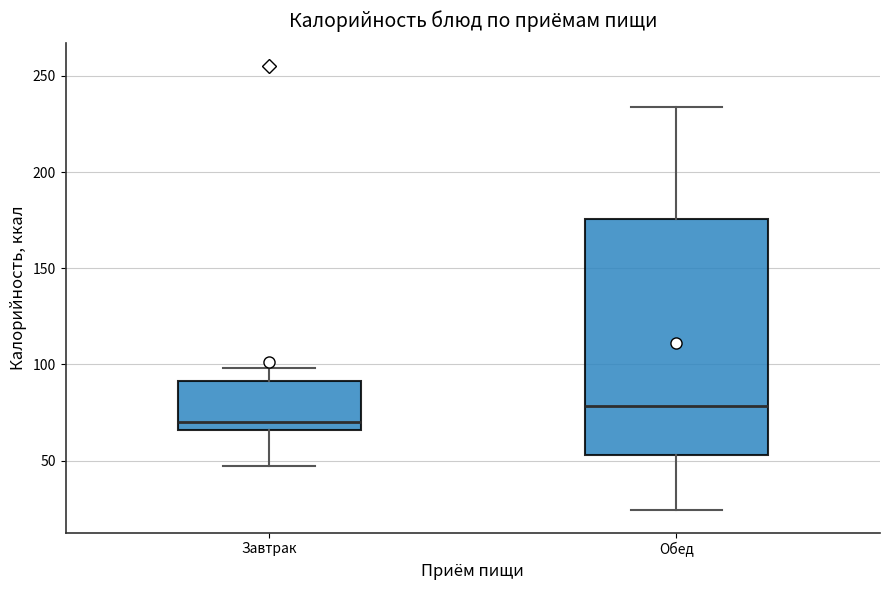

Reading left to right, transcribe this box plot: for each box, give where its median line is, the range the box spans, and where its two whiskers end, as read against the y-axis. The values are not printed on the chart, so give them approximately, as read against the axis.

Завтрак: median 70, box 65 to 90, whiskers 45 to 100
Обед: median 80, box 55 to 175, whiskers 25 to 235